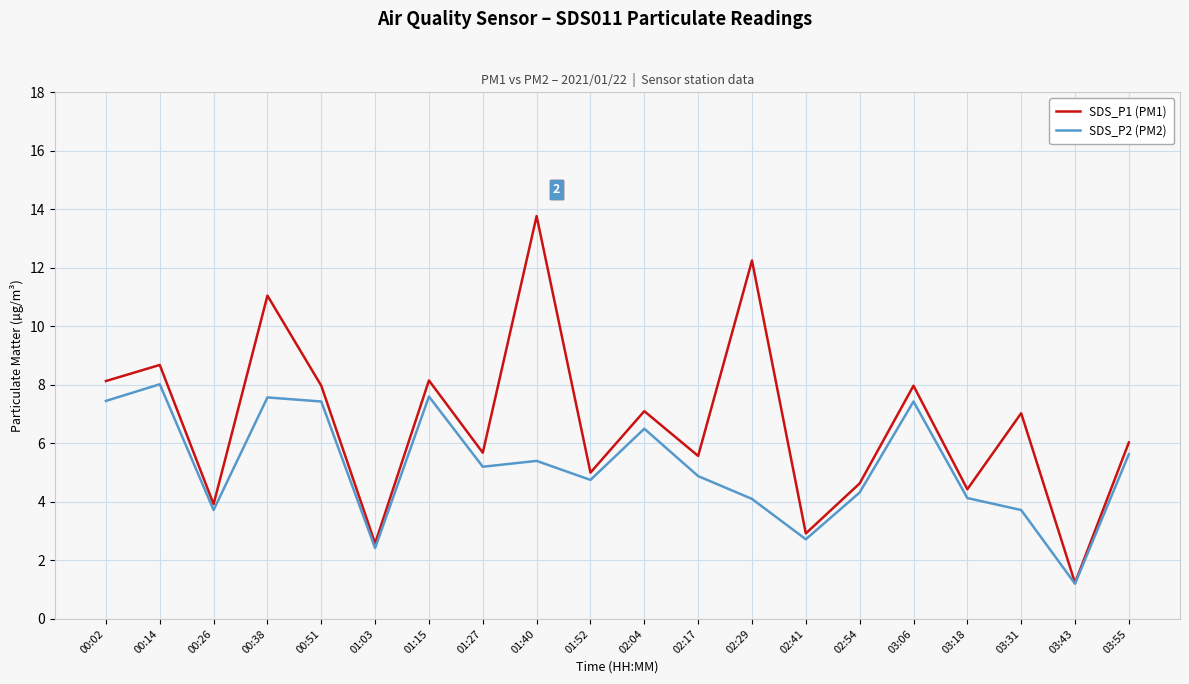

True or false: SDS_P1 (PM1) has more than 2 interior local peaks.

True